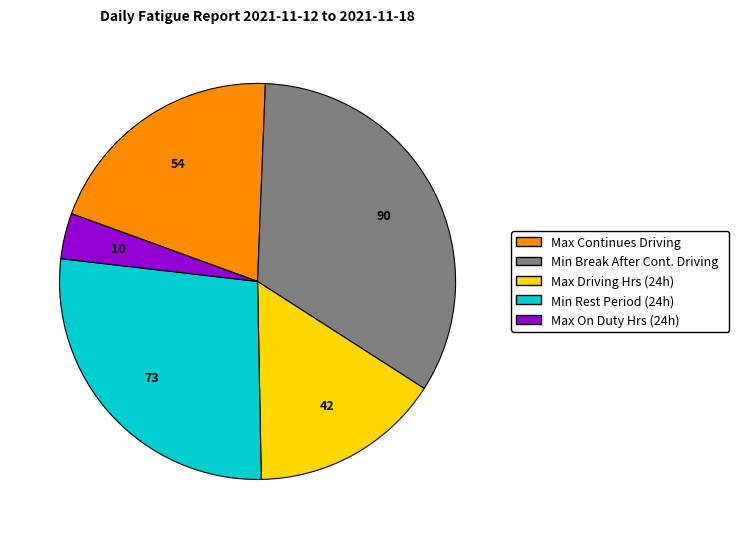

Is there a majority slice in this chart?

No